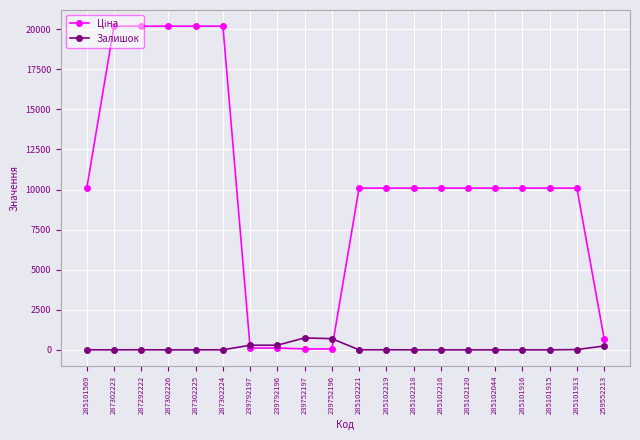

What is the maximum value for Залишок?

745.0